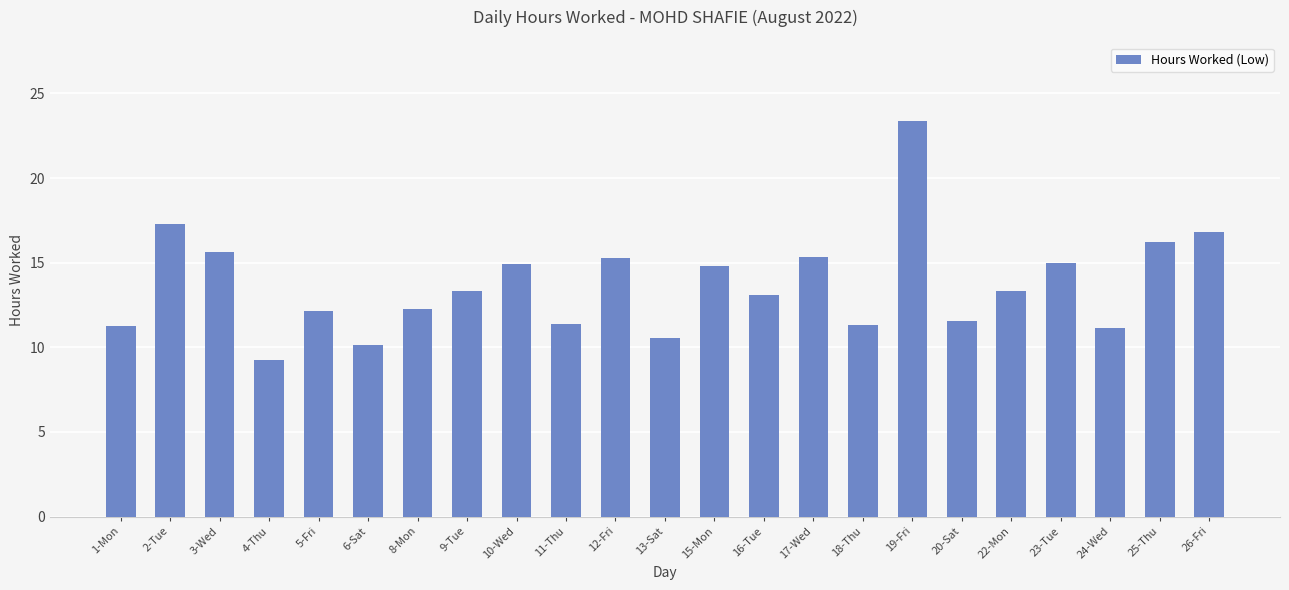

What is the approximate value at 24-Wed?

11.1